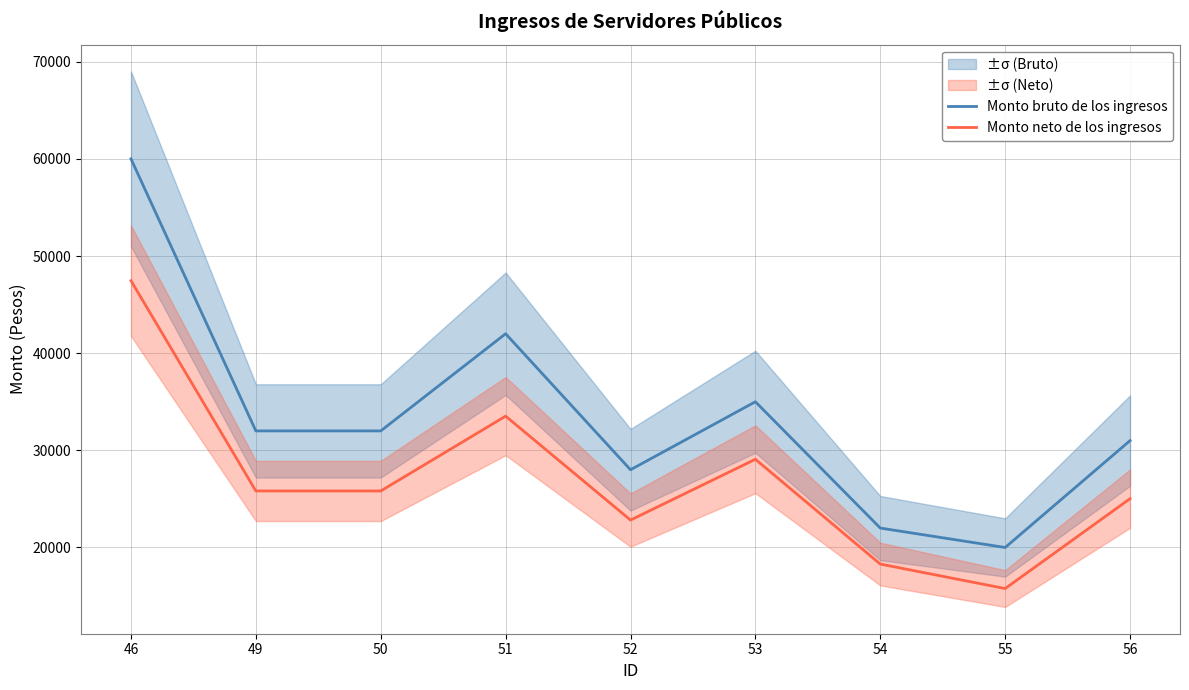

Rank the series by their maximum value, from lowest to highest.

Monto neto de los ingresos, Monto bruto de los ingresos